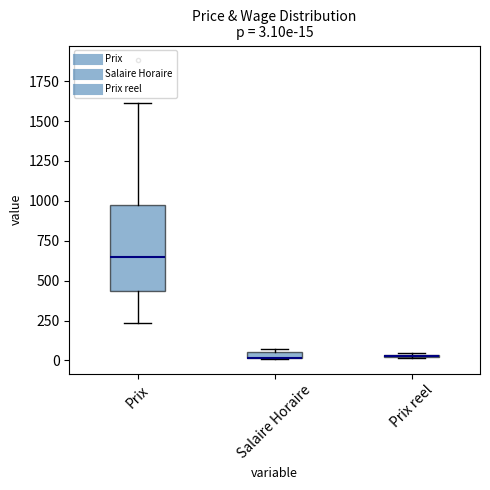

Which box is the tallest, from its lower edge to its upper edge?

Prix